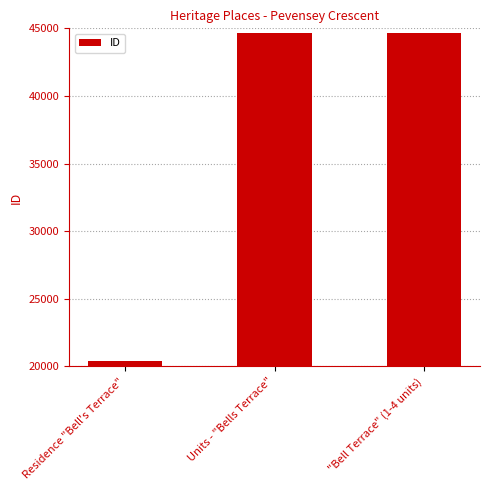

What is the ratio of the value at Residence "Bell's Terrace" to the value at "Bell Terrace" (1-4 units)?

0.5